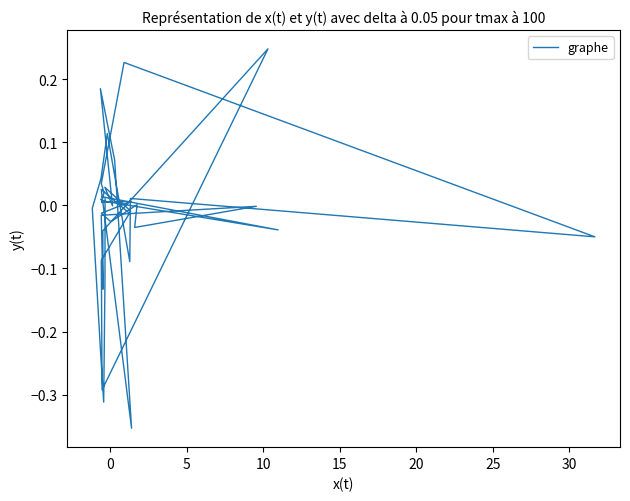

Which category has the highest value across all series?

10